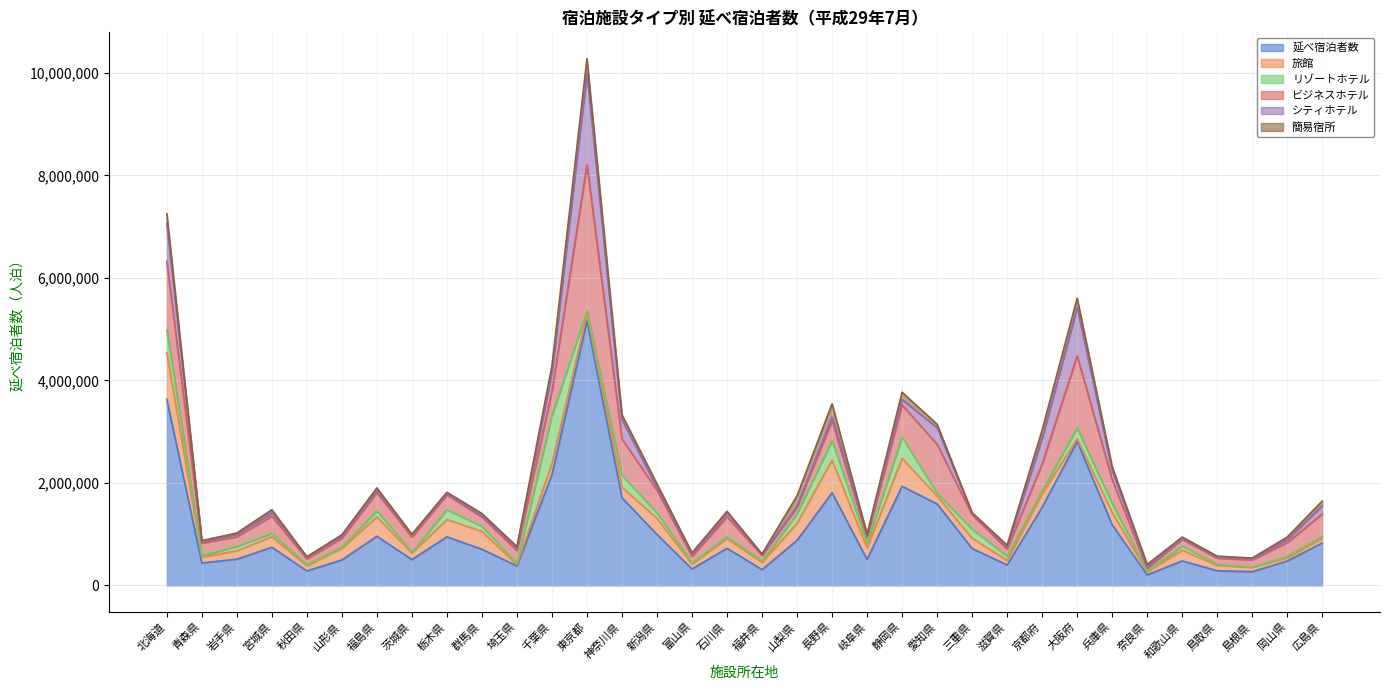

Rank the series at 岩手県 from lowest to highest value.

簡易宿所, シティホテル, リゾートホテル, 旅館, ビジネスホテル, 延べ宿泊者数